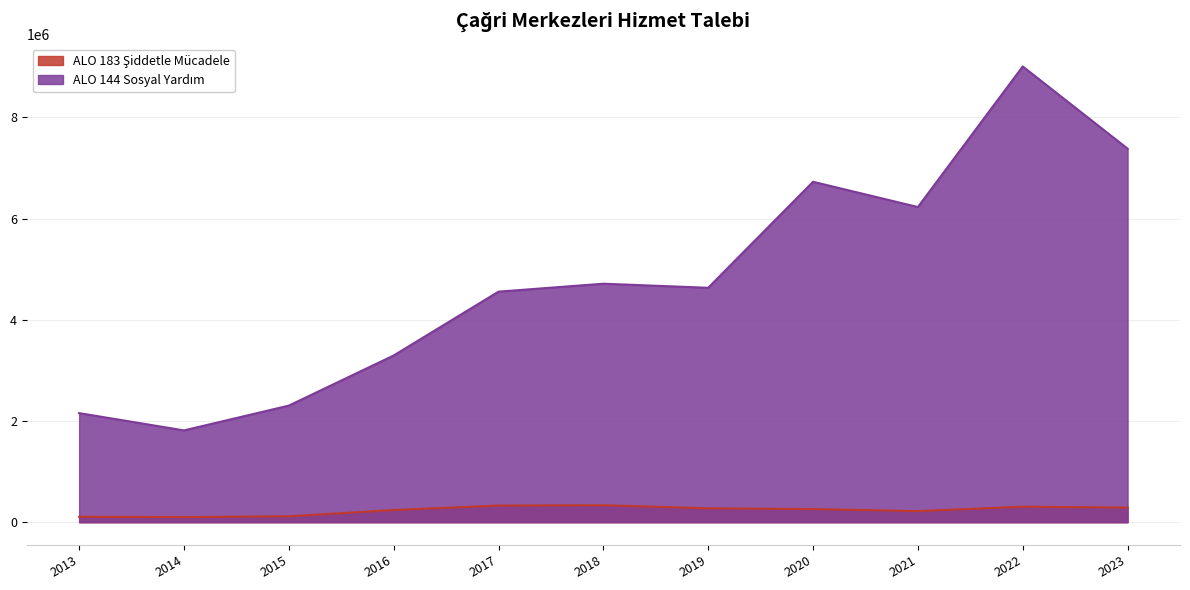

How many values in the ALO 144 Sosyal Yardım series exceed 4633576?

5